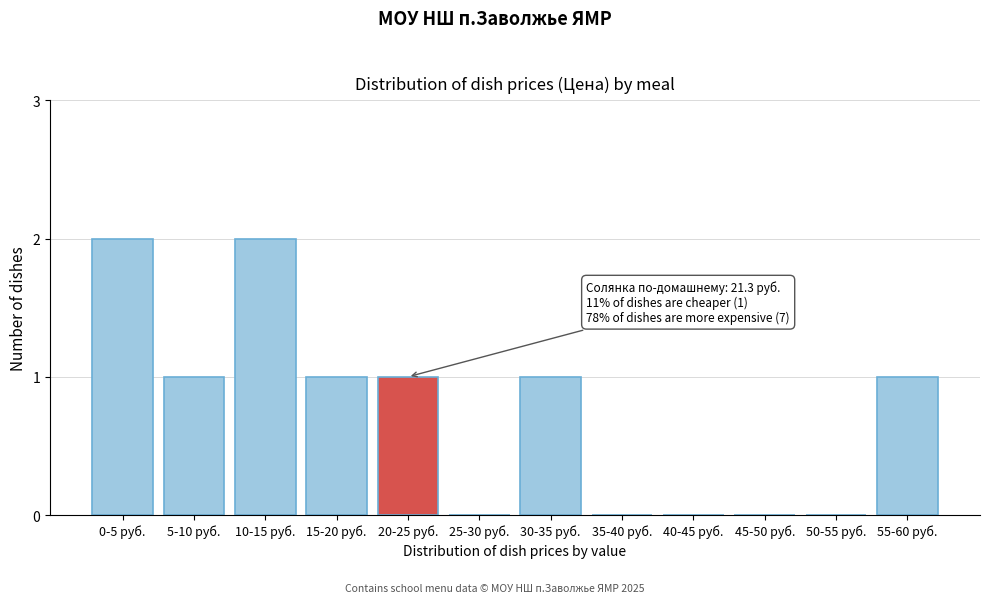

Reading left to right, list all the values displayed in this chart.

0-5 руб.=2	5-10 руб.=1	10-15 руб.=2	15-20 руб.=1	20-25 руб.=1	25-30 руб.=0	30-35 руб.=1	35-40 руб.=0	40-45 руб.=0	45-50 руб.=0	50-55 руб.=0	55-60 руб.=1